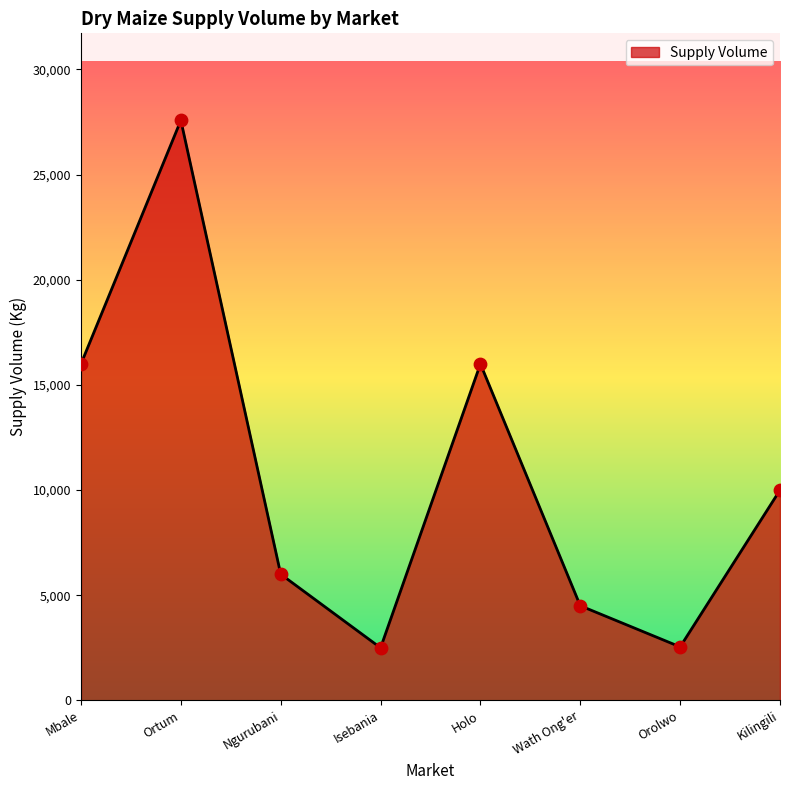

What is the change in value from Isebania to Wath Ong'er?

+2000